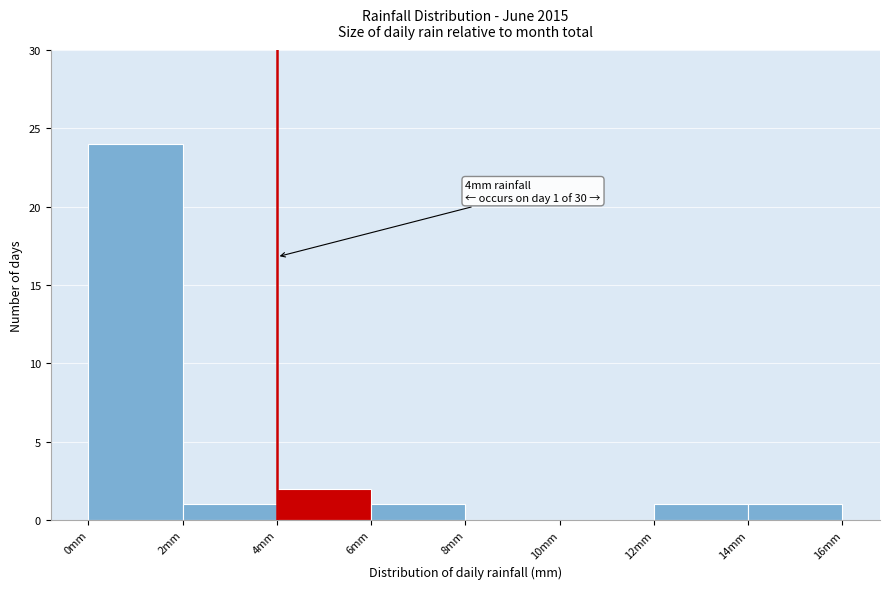

Over which range of the x-axis is the bar tallest?

0 to 2